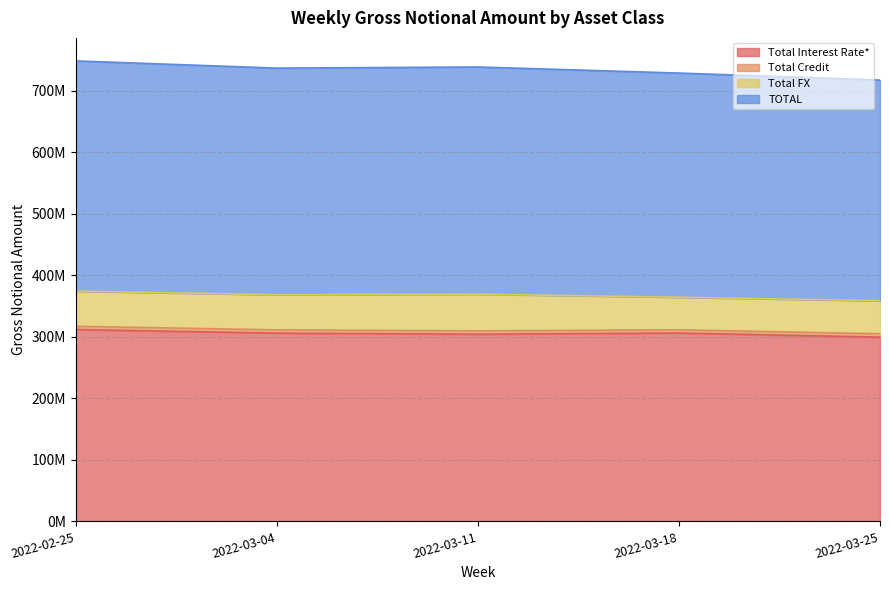

At which category is the sum across all series the highest?

2022-02-25